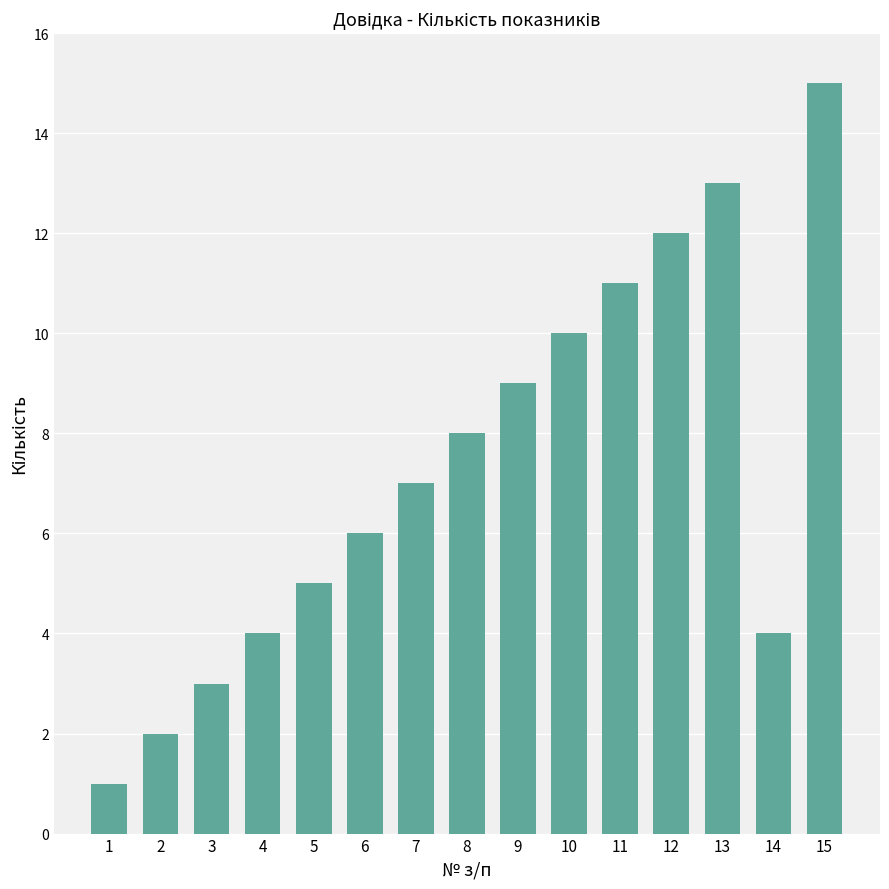

Are the bars horizontal?

No